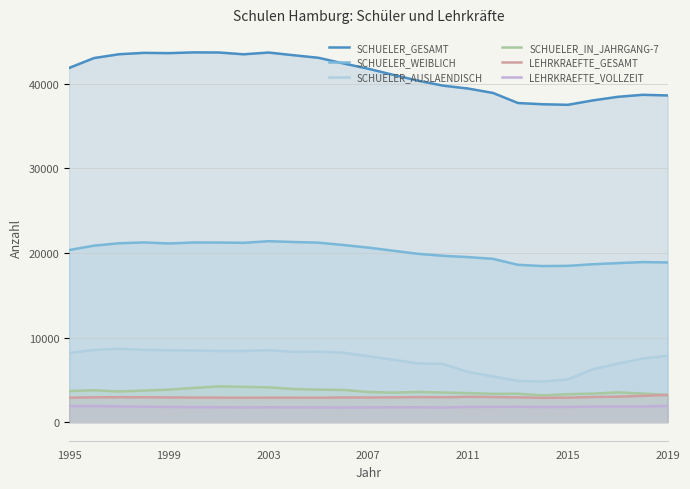

What is the difference between the second highest and minimum values in the SCHUELER_GESAMT series?

6183